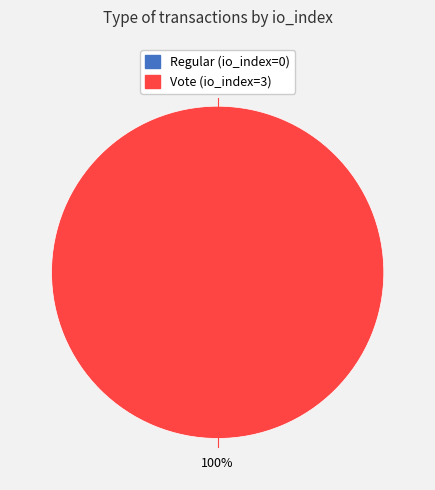

True or false: Vote (io_index=3) accounts for 100% of the total.

True